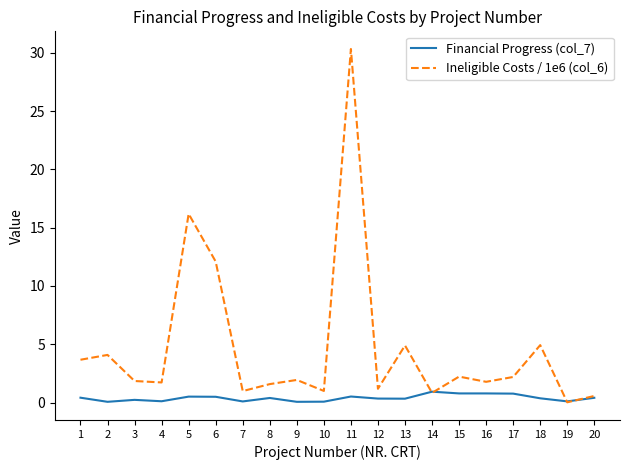

List the series in order of their peak value, lowest first.

Financial Progress (col_7), Ineligible Costs / 1e6 (col_6)